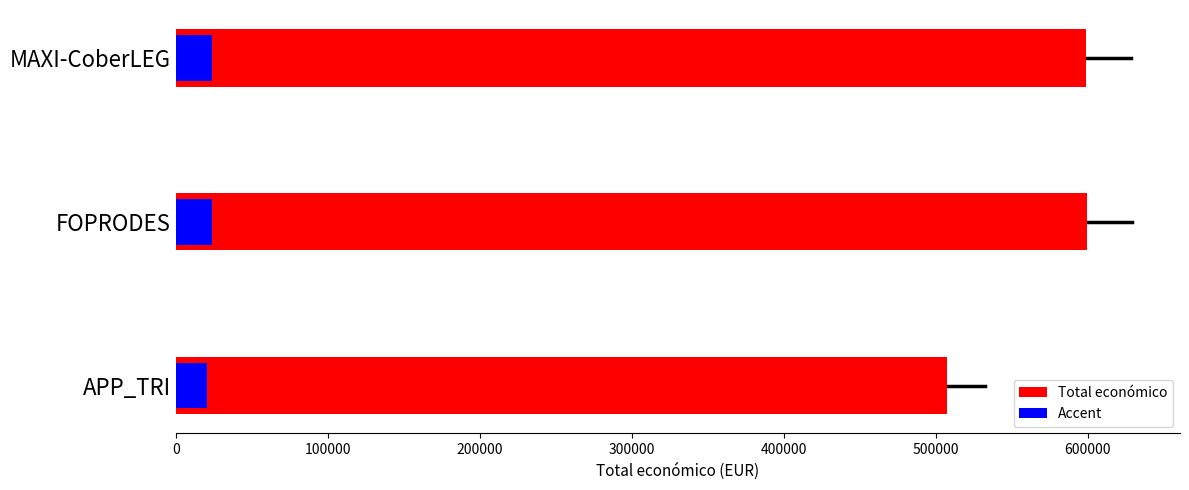

What is the value of the Accent bar at the 3rd from the left?

20290.2